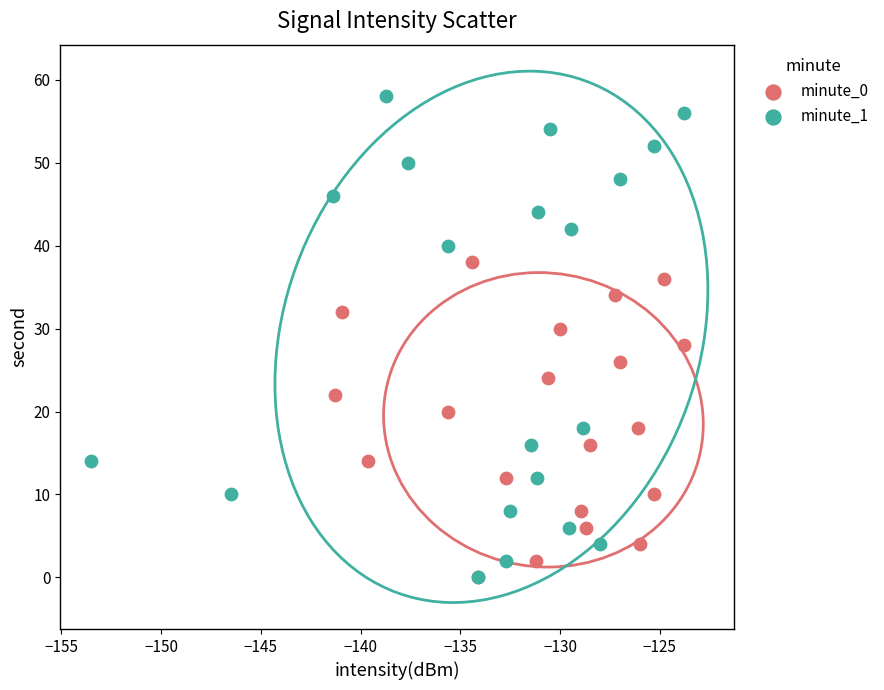

Which series has the widest spread of Y values?

minute_1